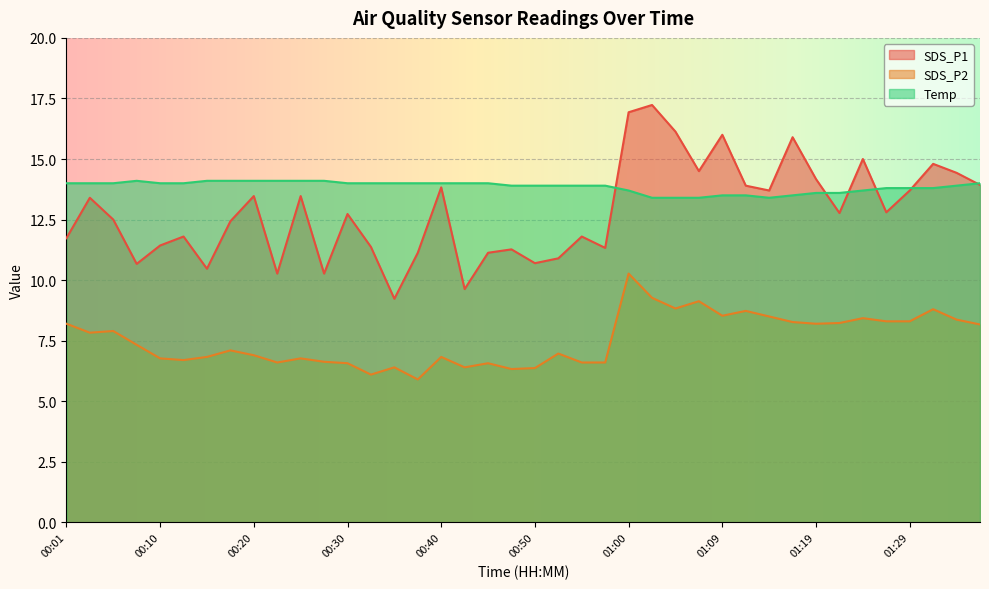

What is the approximate value of SDS_P2 at 01:24?

8.4